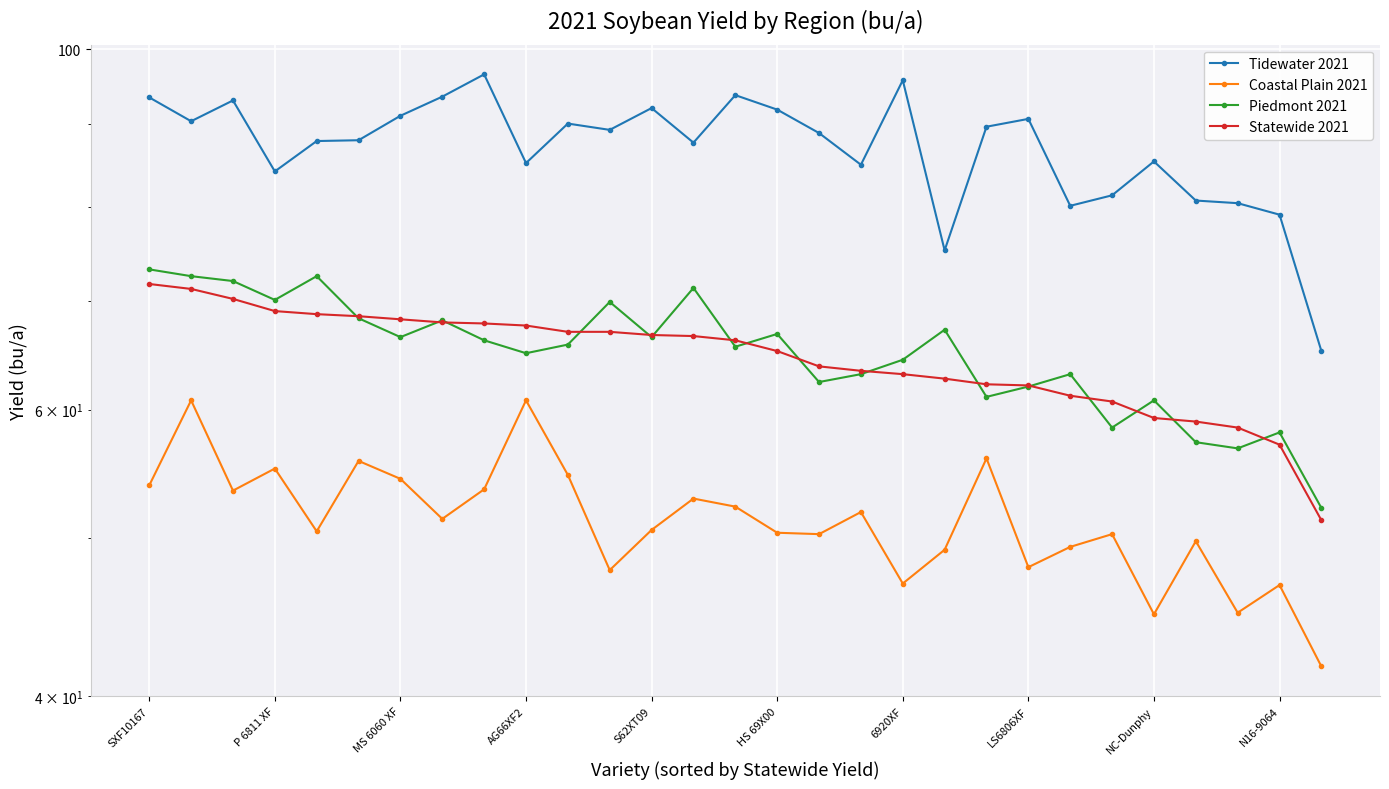

At which label does Coastal Plain 2021 reach its minimum?

28